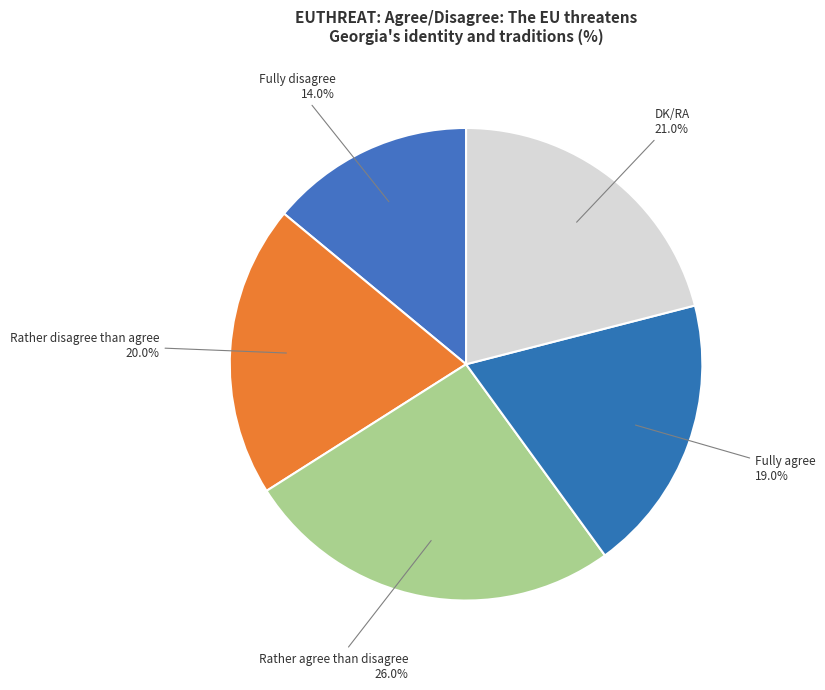

What is the smallest slice in the pie chart?

Fully disagree